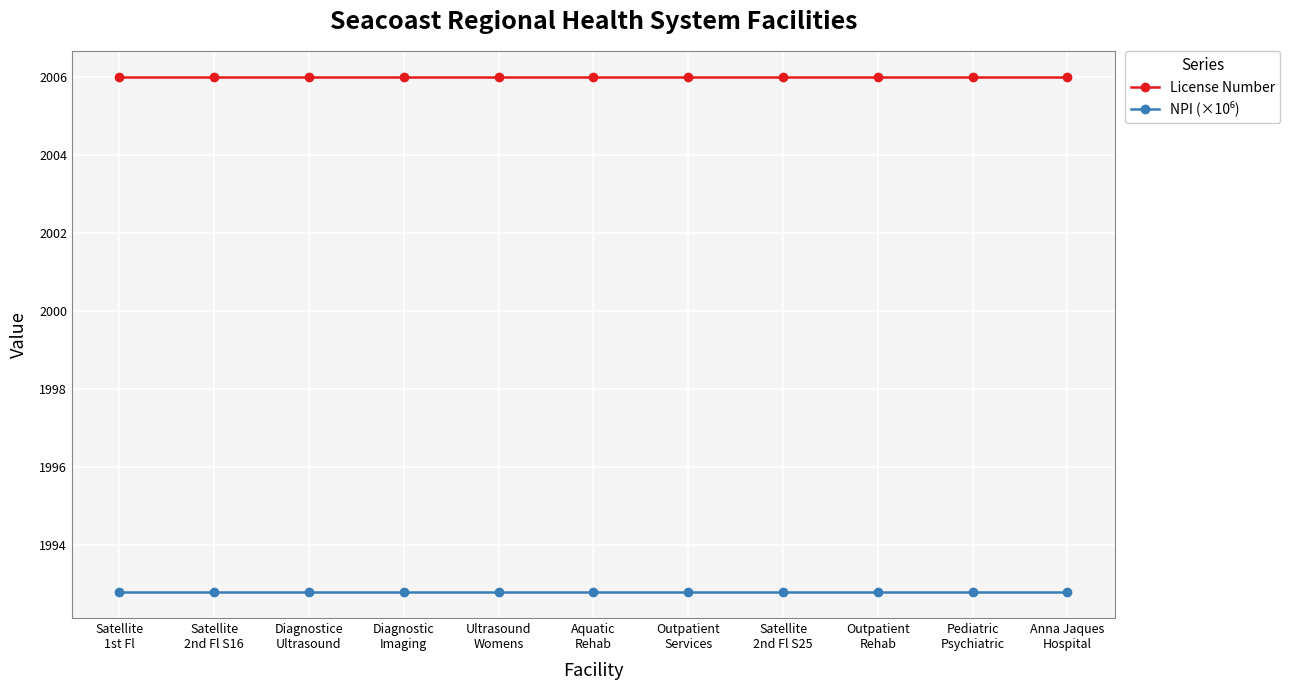

What is the value of the License Number point at the 3rd from the left?

2006.0